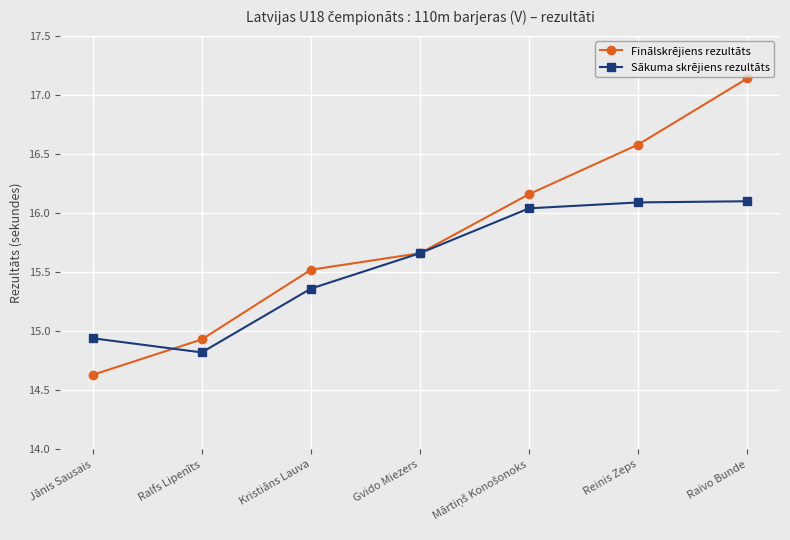

Rank the series at Reinis Zeps from lowest to highest value.

Sākuma skrējiens rezultāts, Finālskrējiens rezultāts